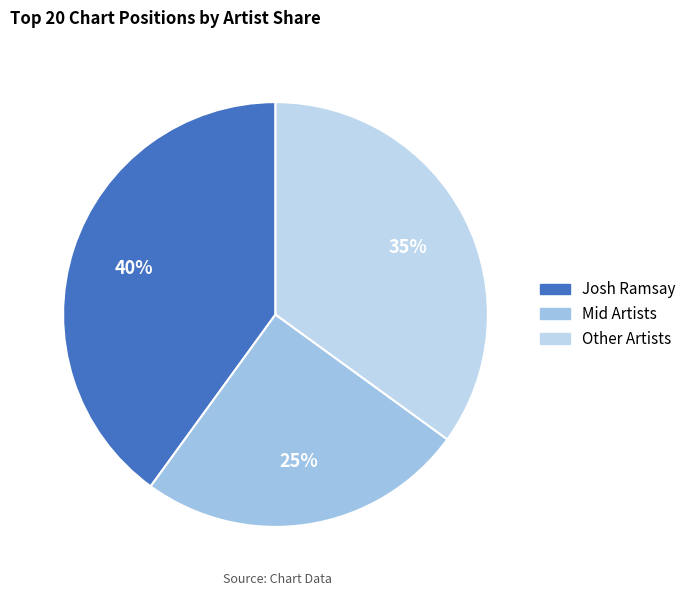

Which category has the biggest portion of the pie?

Josh Ramsay